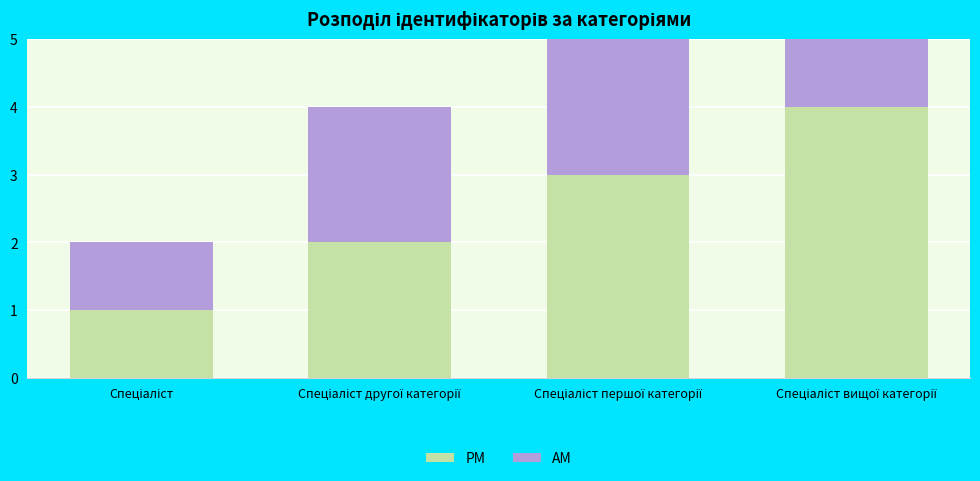

Reading left to right, list all the values displayed in this chart.

PM: 1	2	3	4
AM: 1	2	3	4